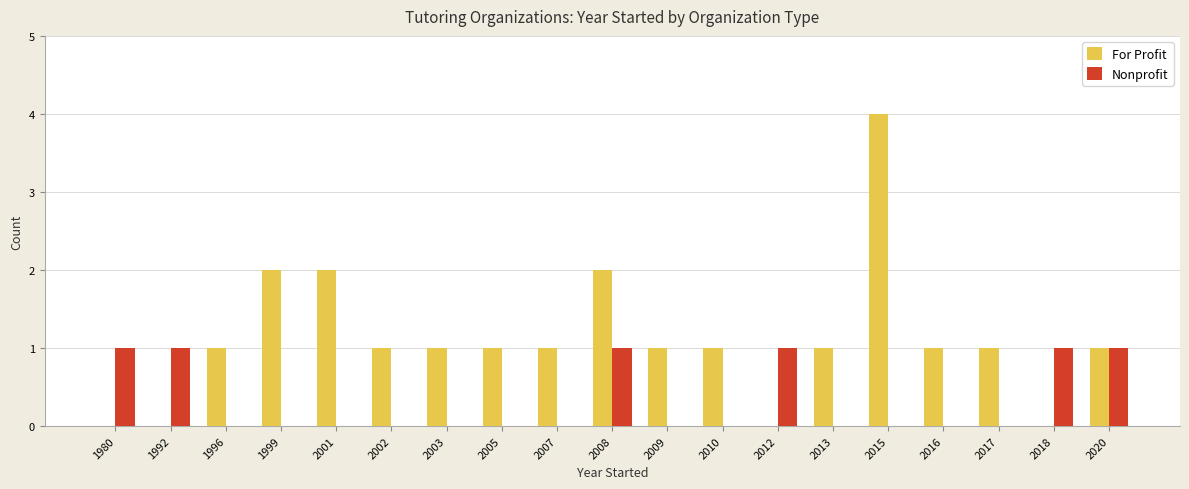

What is the spread (max minus min) of values at 2013?

1